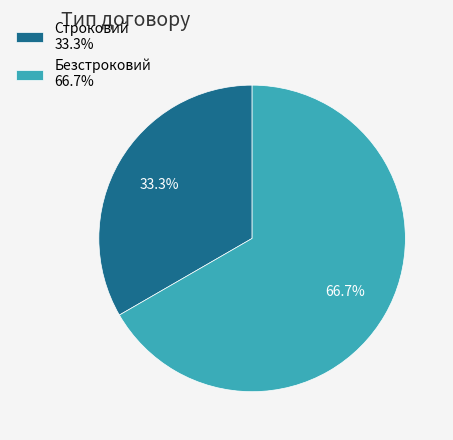

To the nearest percent, what is the combined percentage of Строковий and Безстроковий?

100%